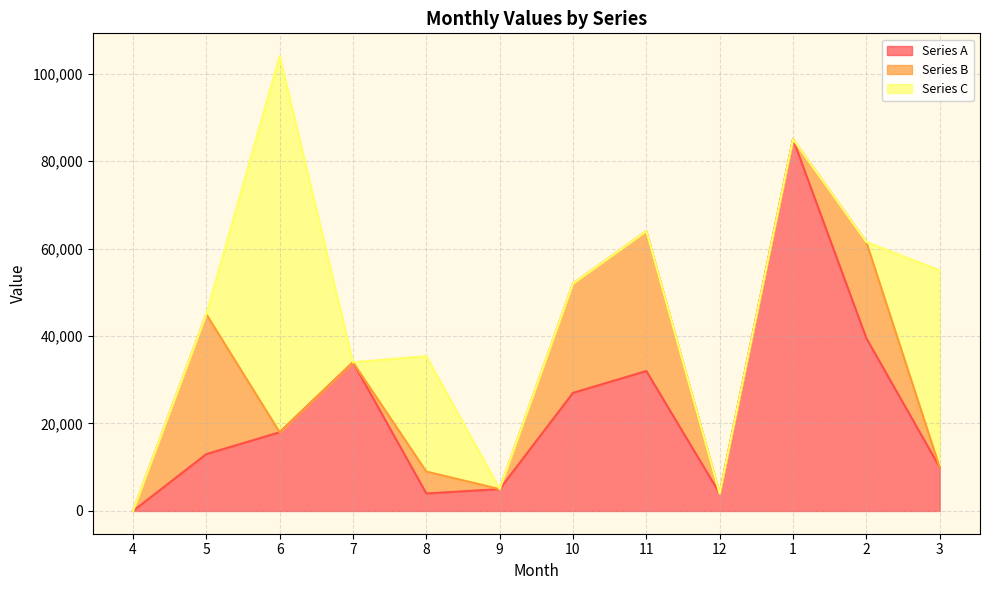

Reading right to left, what are all the values shown in this chart?

Series A: 3=10000	2=39500	1=85000	12=4000	11=32000	10=27000	9=5000	8=4000	7=34000	6=18000	5=13000	4=0
Series B: 3=0	2=22000	1=0	12=0	11=32000	10=25000	9=0	8=5000	7=0	6=0	5=32000	4=0
Series C: 3=45000	2=0	1=0	12=0	11=0	10=0	9=0	8=26400	7=0	6=86000	5=0	4=0